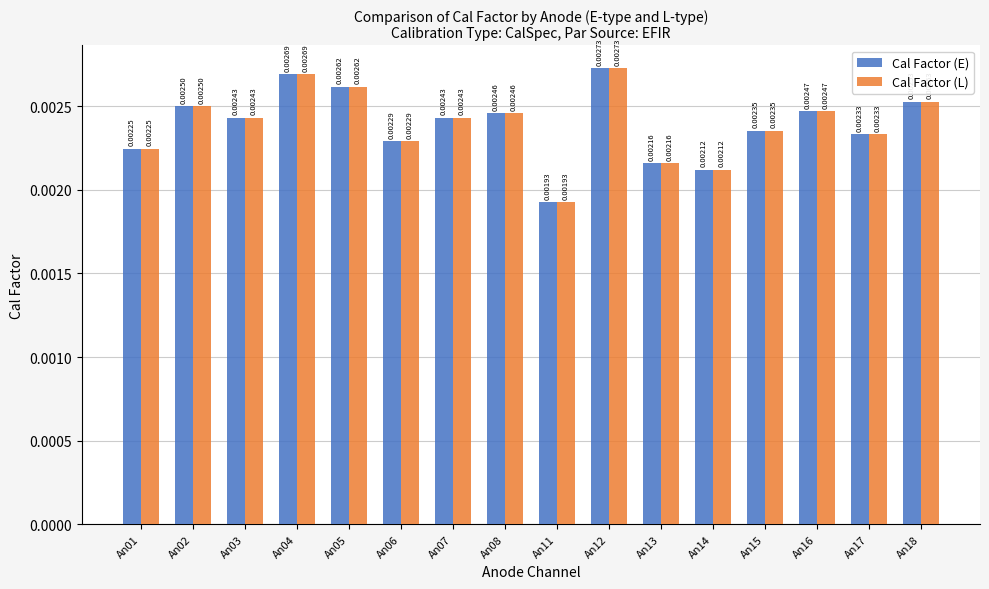

Is the value of Cal Factor (L) at An11 greater than the value of Cal Factor (E) at An13?

No